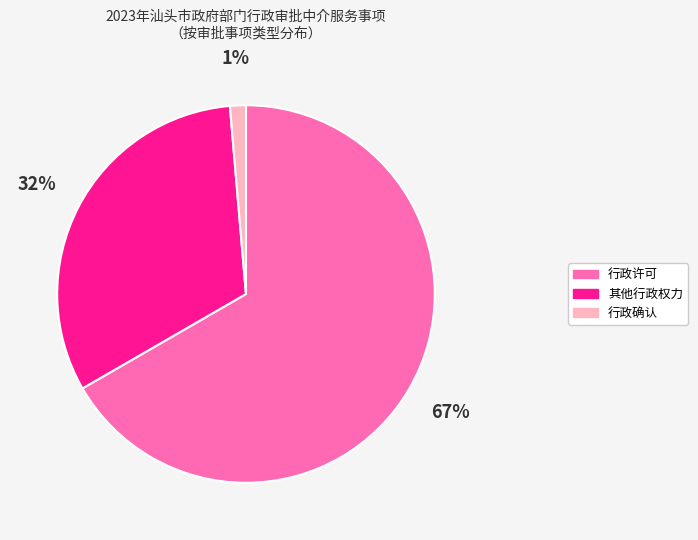

Rank the categories by value from lowest to highest.

行政确认, 其他行政权力, 行政许可